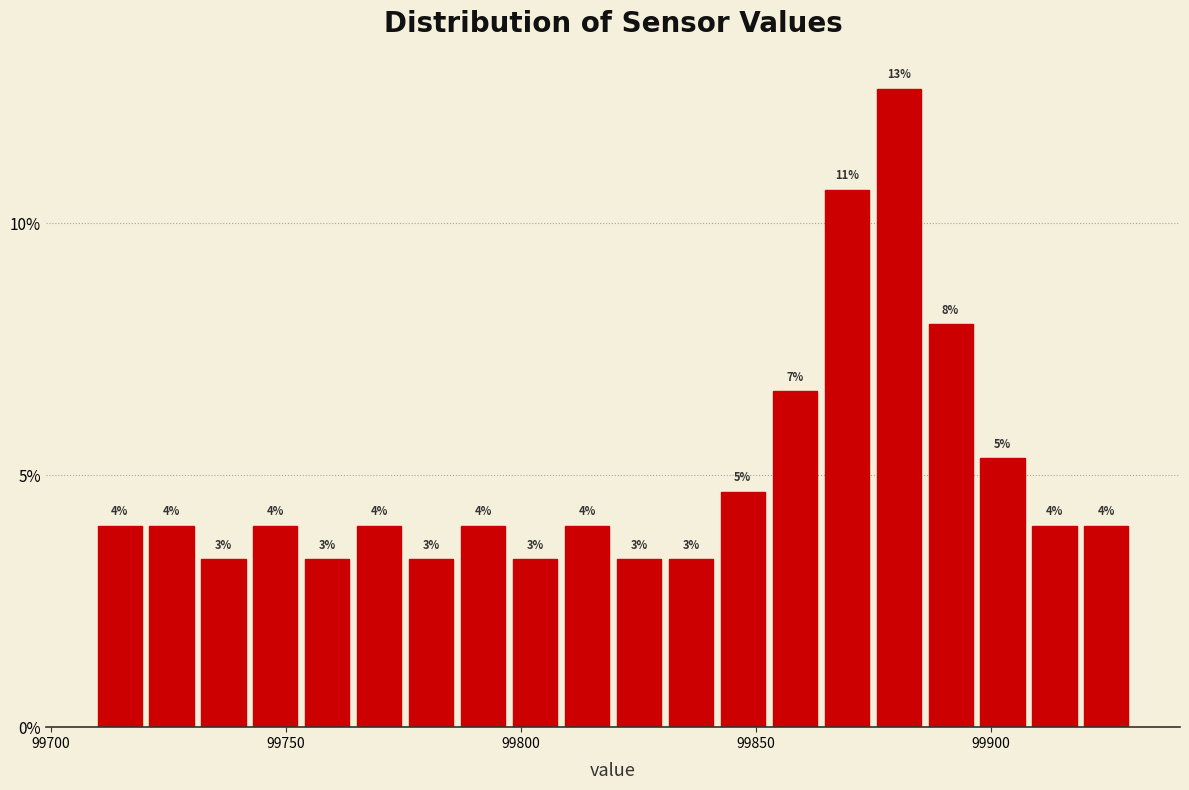

Around what value on the x-axis is the tallest bar? Give the approximate position of its centre, as read against the axis.

99880